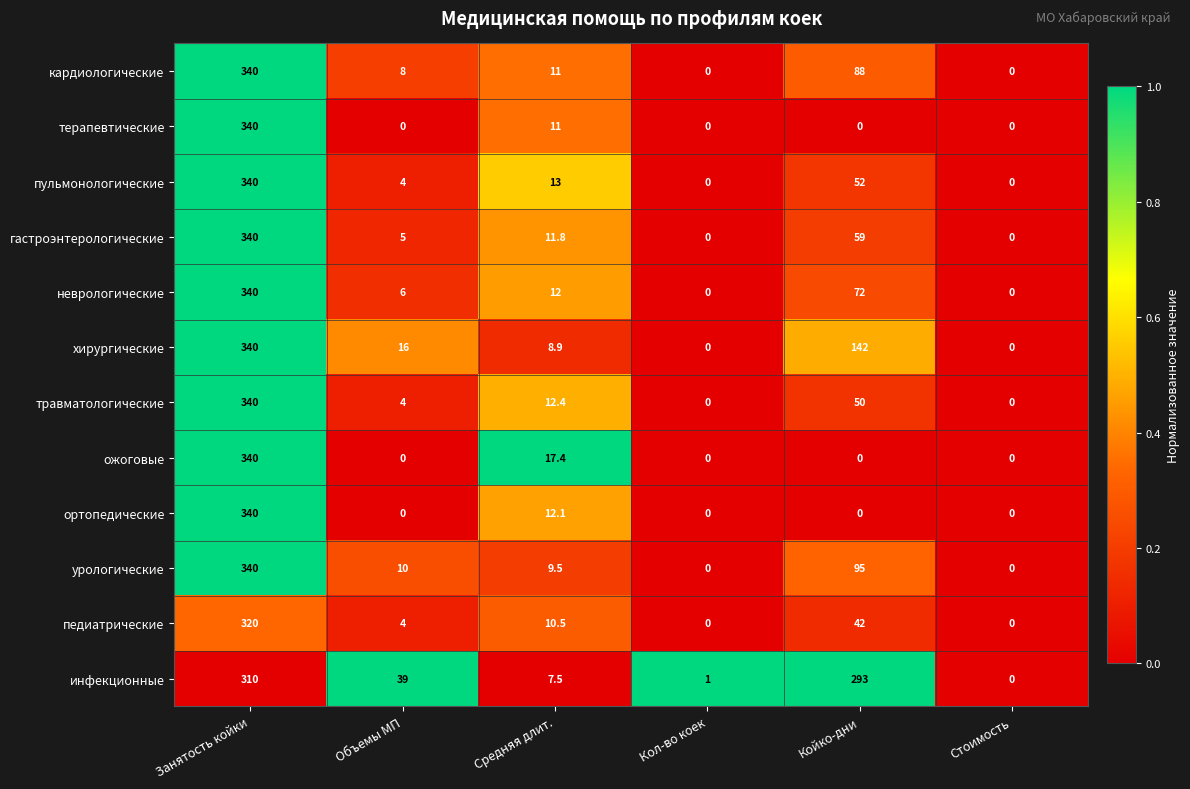

What is the average value of the ортопедические series?

58.7